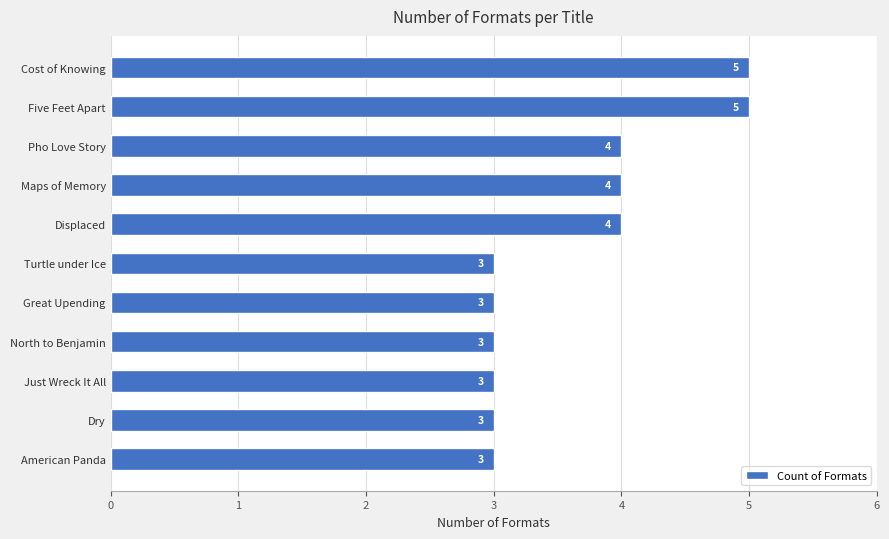

What is the difference between the second highest and minimum values?

2